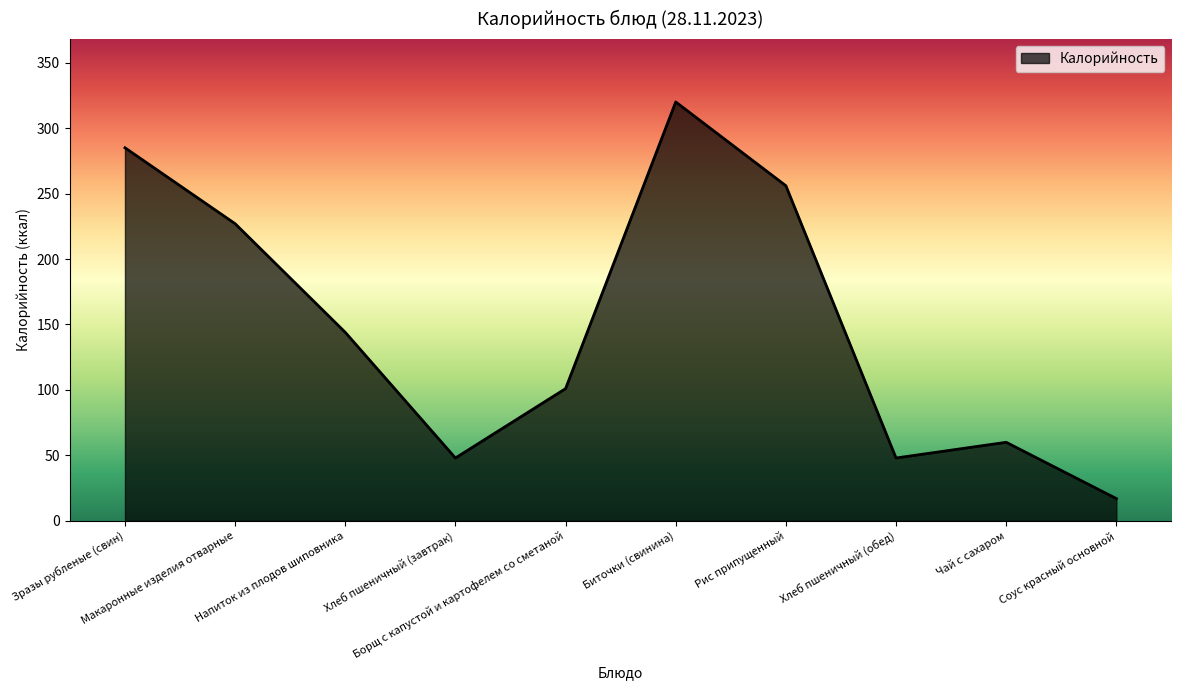

What is the maximum value shown in the chart?

320